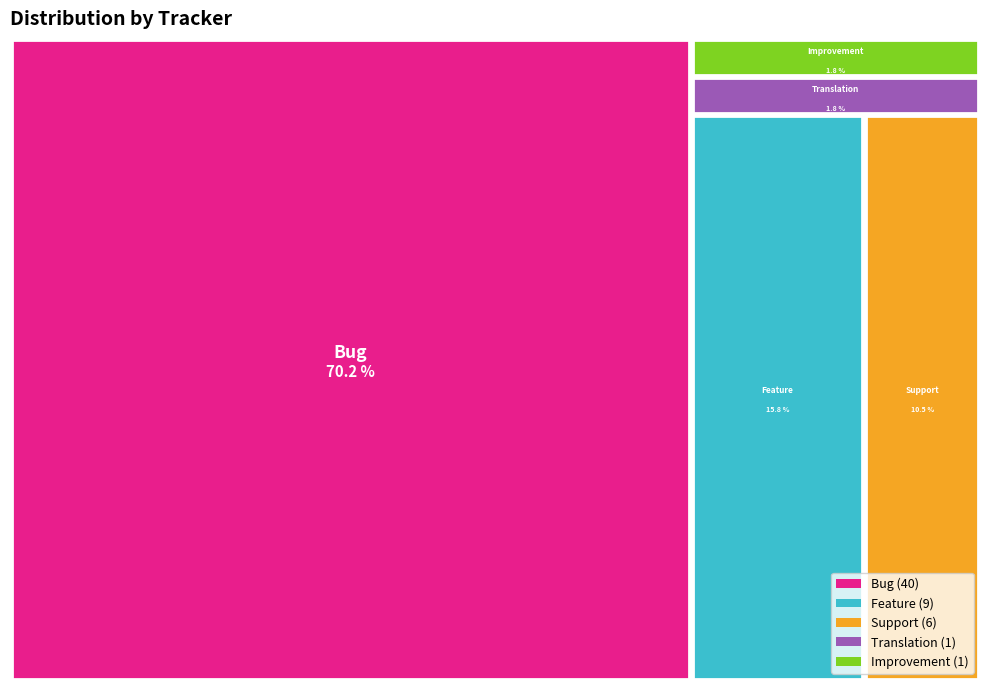

What is the ratio of the value at Feature to the value at Translation?

9.0